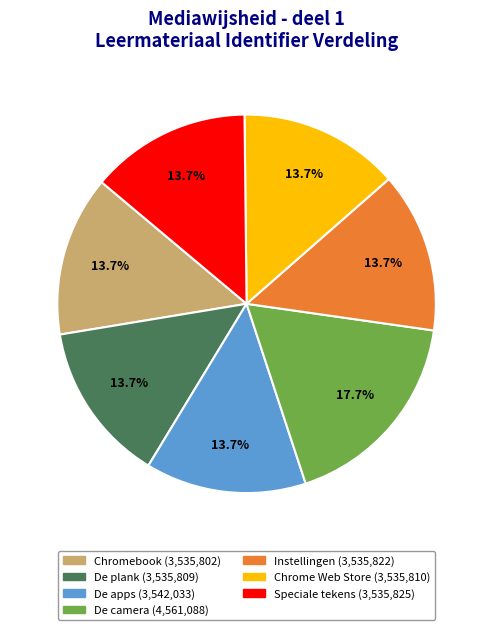

To the nearest percent, what portion does De camera represent?

18%